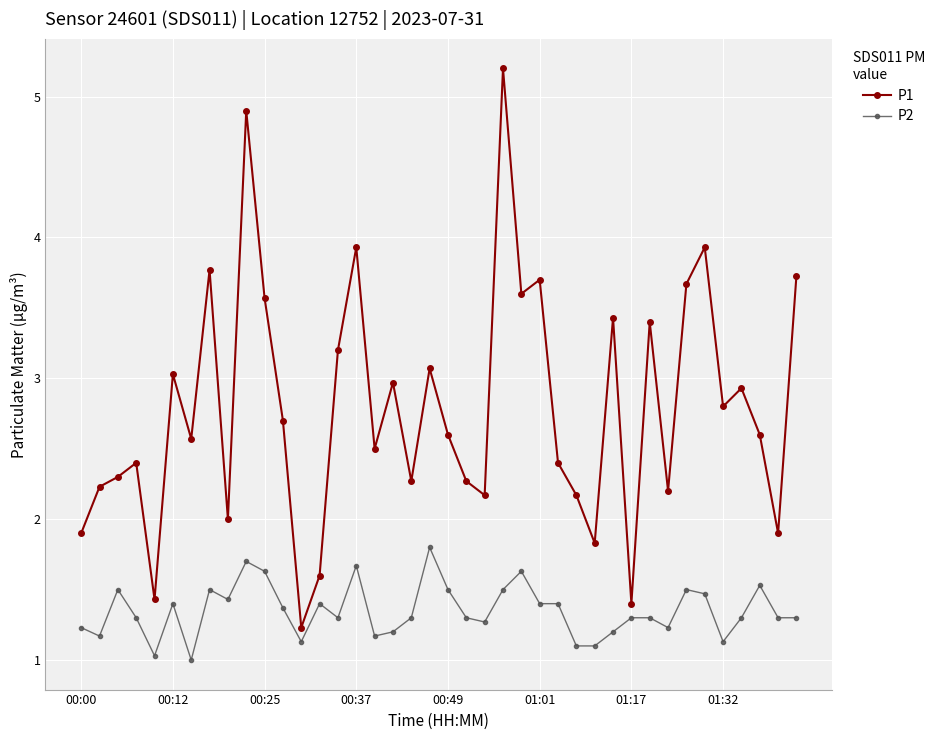

True or false: P2 and P1 intersect in this chart.

False